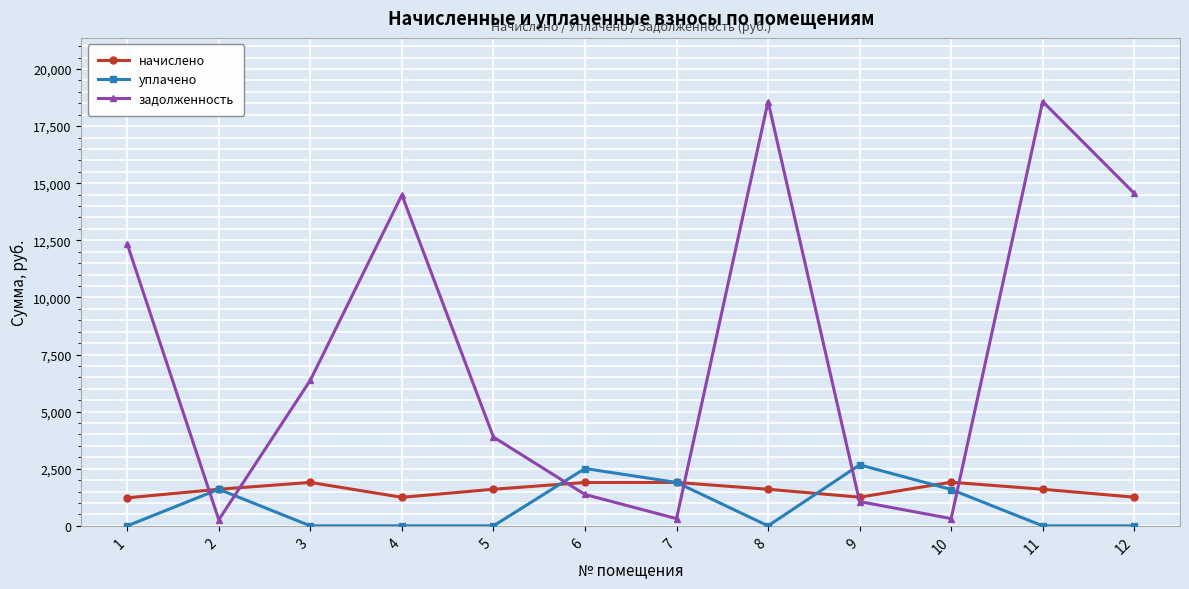

Read the задолженность value at 7.

316.9